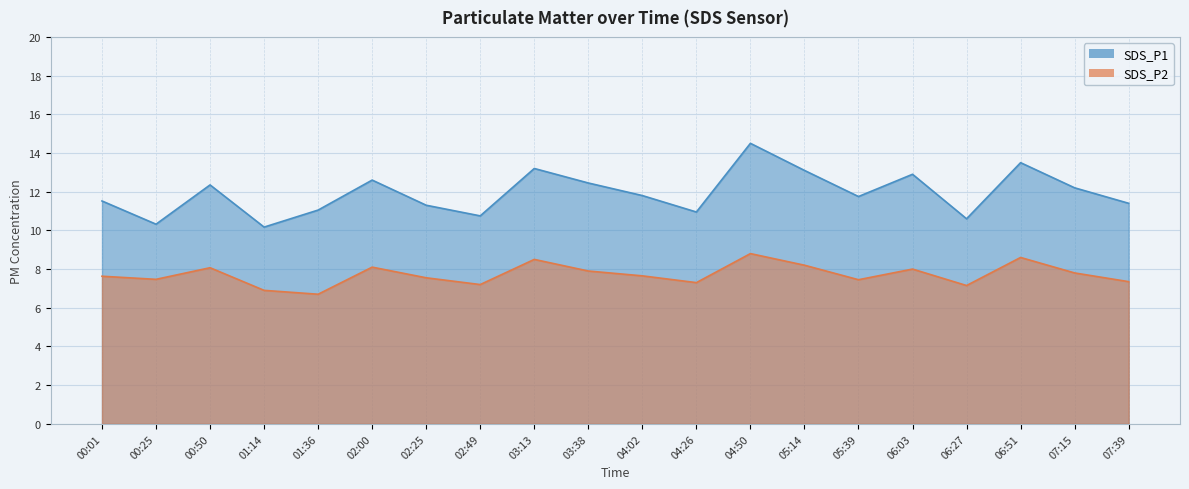

List the labels in order of SDS_P1 value, smallest first.

01:14, 00:25, 06:27, 02:49, 04:26, 01:36, 02:25, 07:39, 00:01, 05:39, 04:02, 07:15, 00:50, 03:38, 02:00, 06:03, 05:14, 03:13, 06:51, 04:50